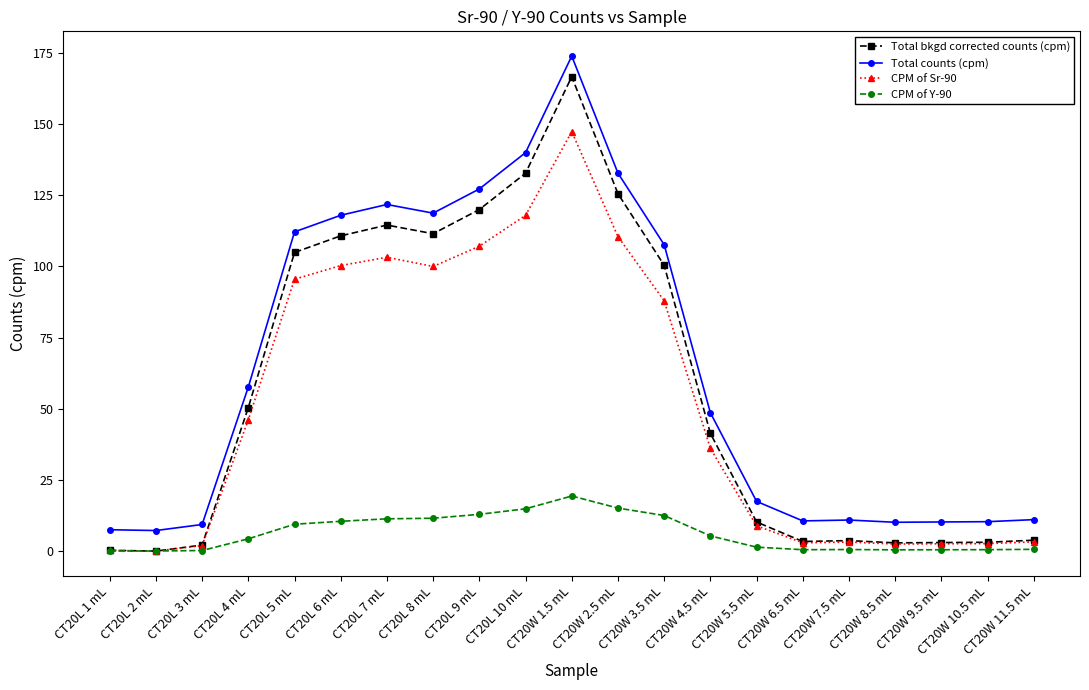

How many values in the Total counts (cpm) series are below 48?

10